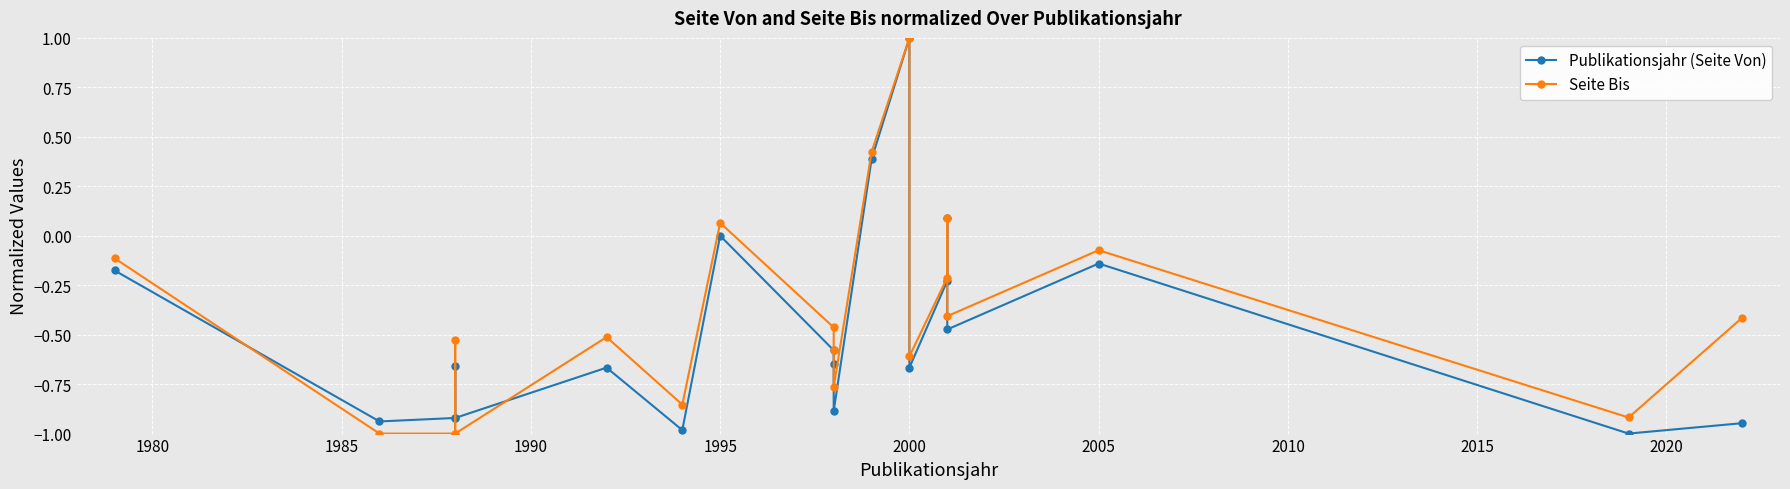

Rank the series by their average value, from lowest to highest.

Publikationsjahr (Seite Von), Seite Bis